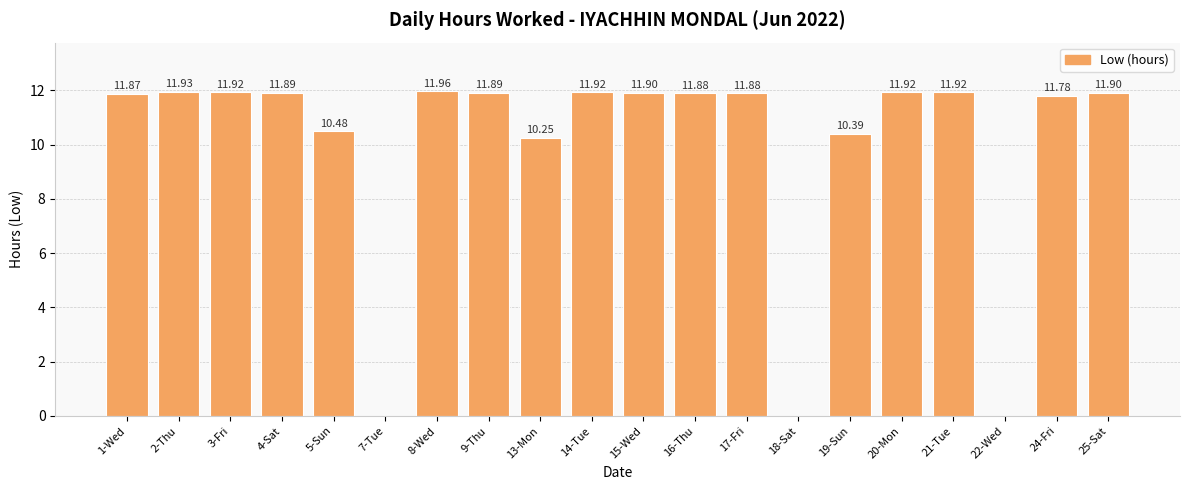

Between 5-Sun and 22-Wed, which is larger?

5-Sun